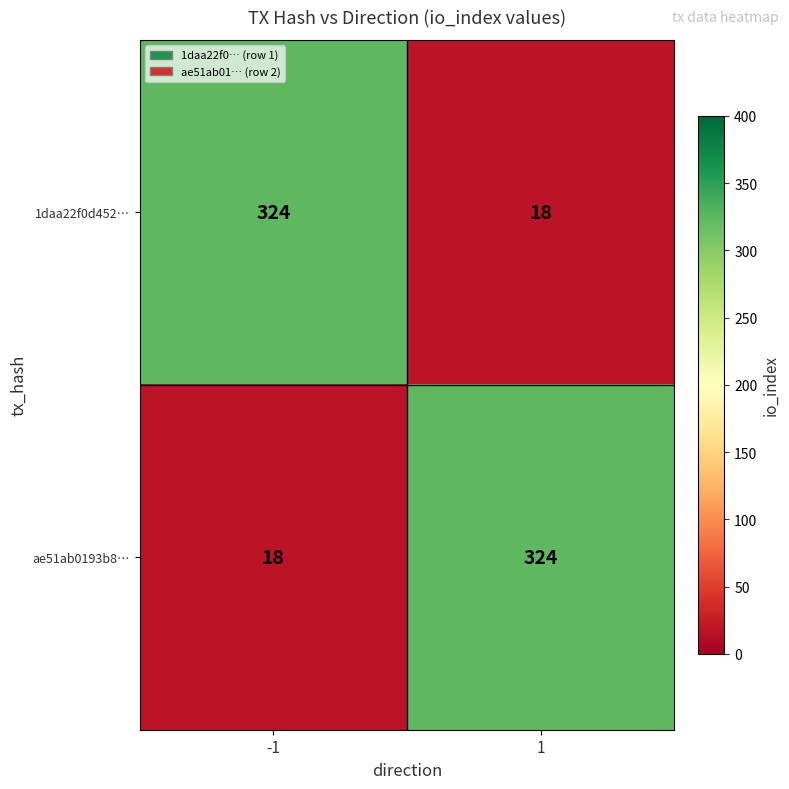

Reading right to left, transcribe all the data shown in this chart.

1daa22f0d452…: 1=18	-1=324
ae51ab0193b8…: 1=324	-1=18